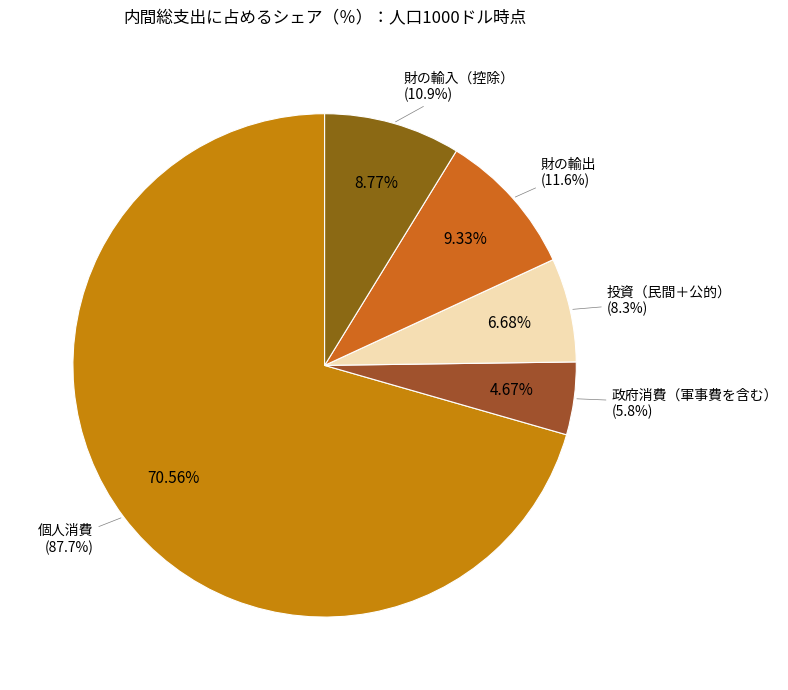

Rank the categories by value from highest to lowest.

個人消費, 財の輸出, 財の輸入（控除）, 投資（民間＋公的）, 政府消費（軍事費を含む）